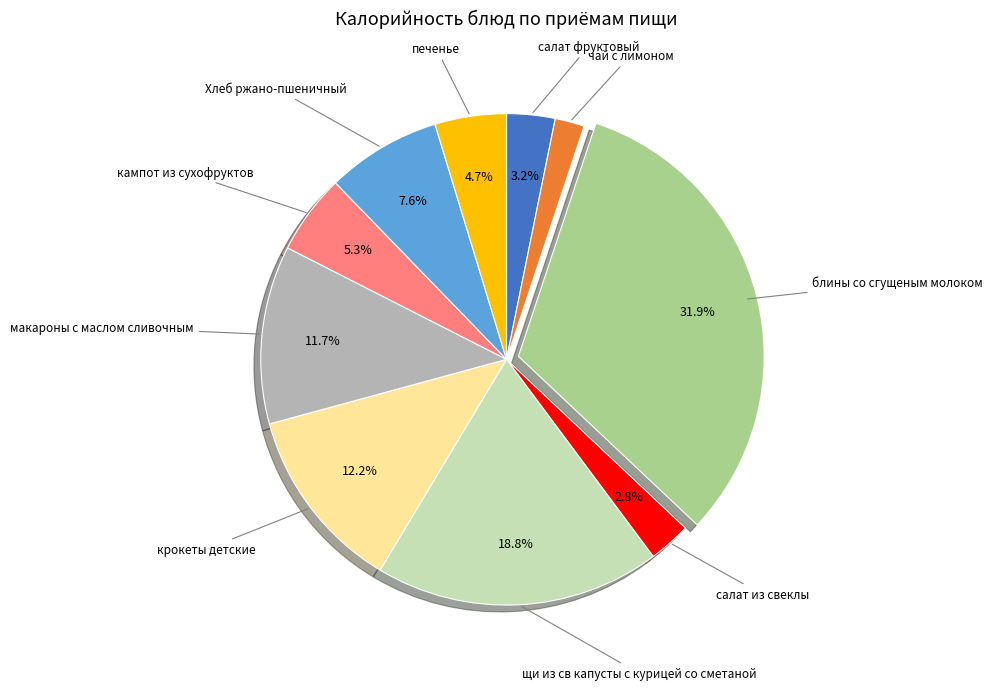

Is there a majority slice in this chart?

No